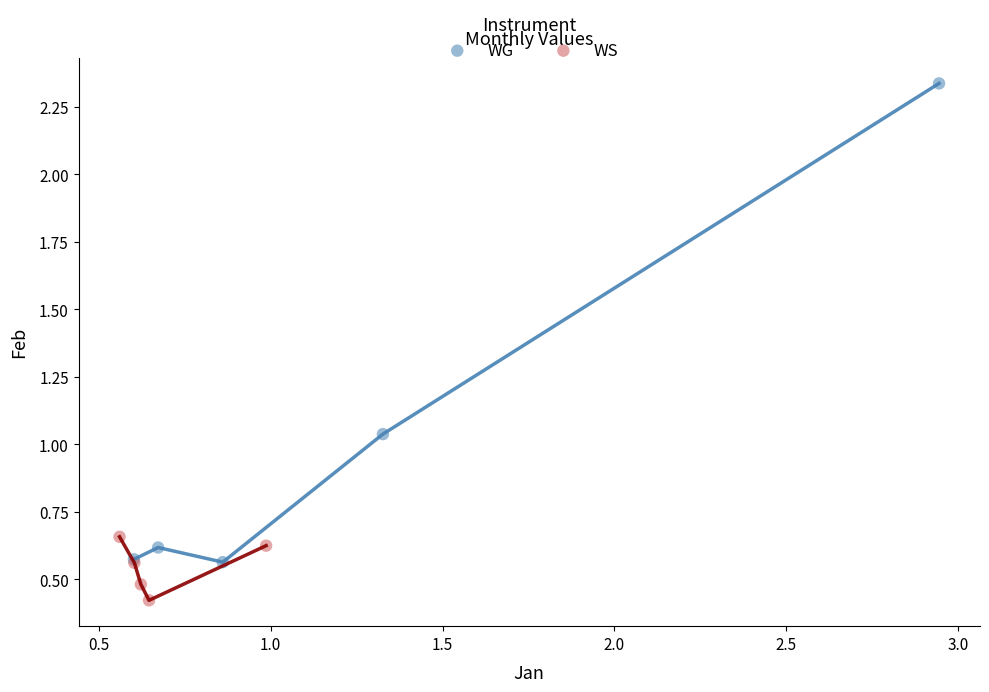

Which series reaches the minimum Y coordinate?

WS